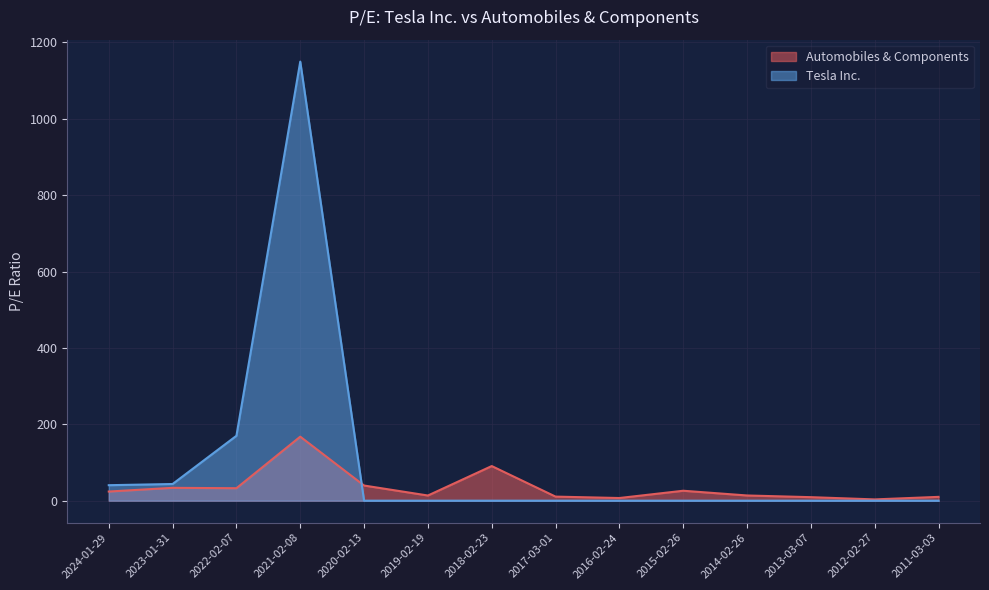

True or false: Tesla Inc. and Automobiles & Components cross at least once.

True